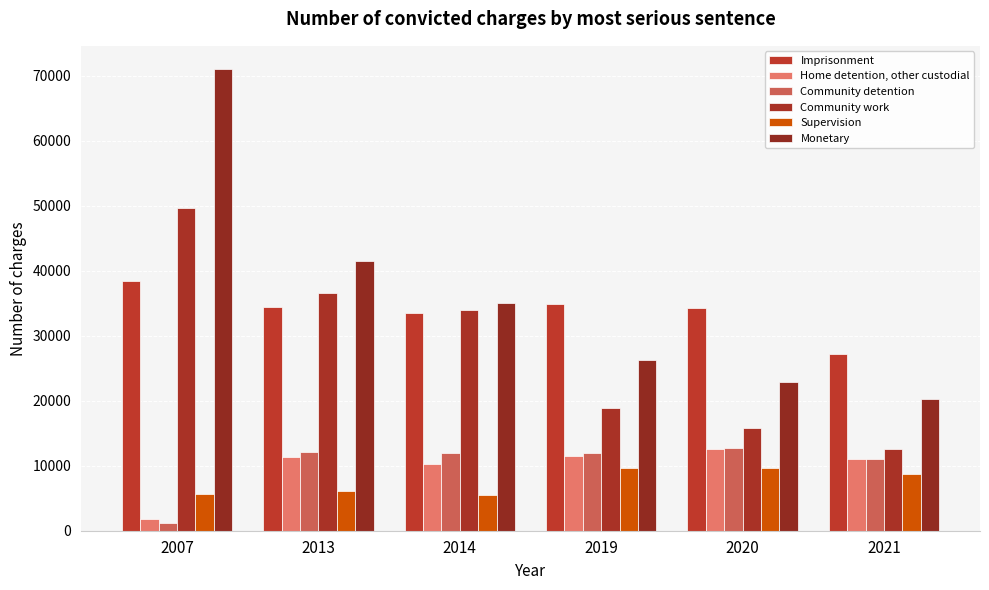

Reading right to left, list all the values displayed in this chart.

Imprisonment: 27219	34336	34917	33465	34473	38373
Home detention, other custodial: 11009	12506	11484	10269	11293	1754
Community detention: 10970	12715	11890	11906	12159	1180
Community work: 12595	15874	18814	33982	36633	49592
Supervision: 8735	9672	9627	5525	6046	5711
Monetary: 20266	22945	26197	35031	41419	71046